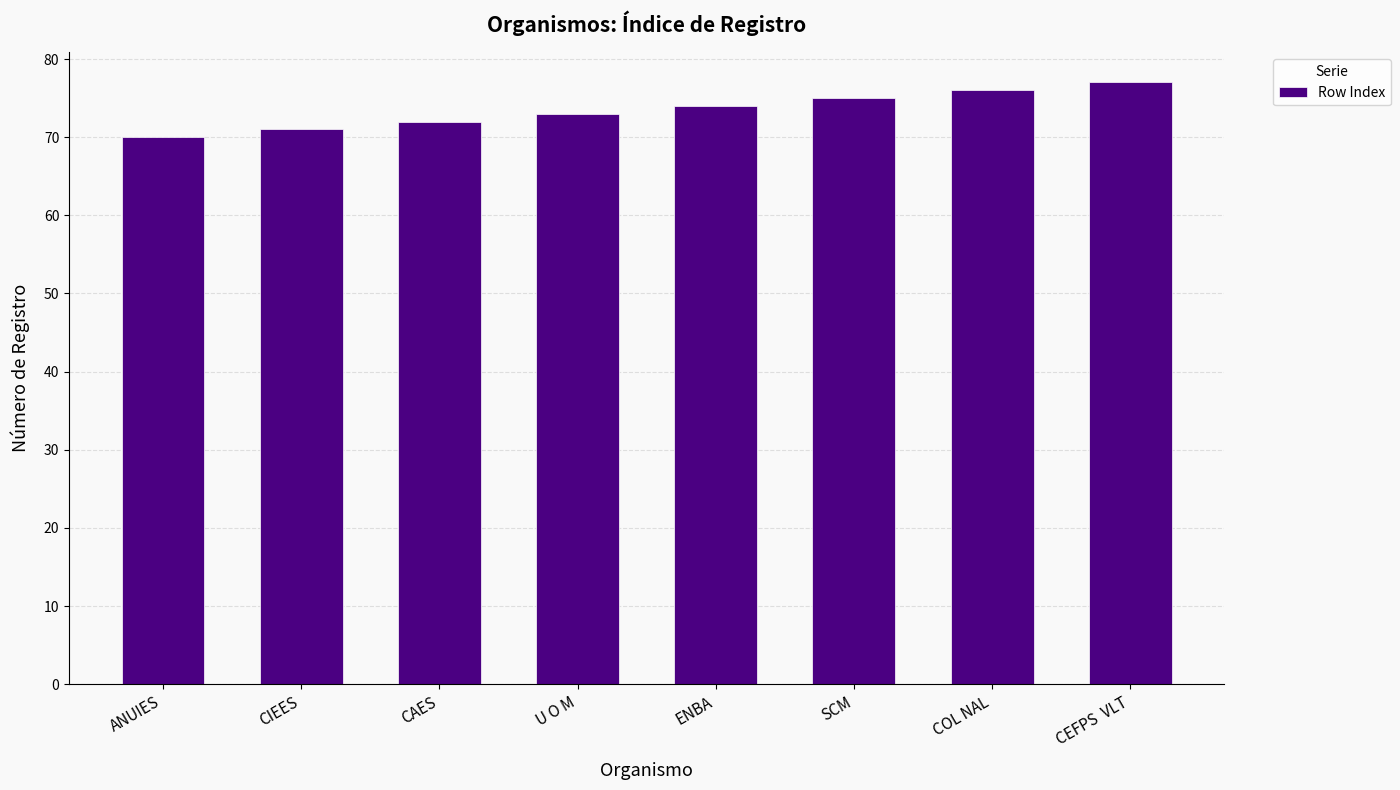

Does the chart contain stacked bars?

No